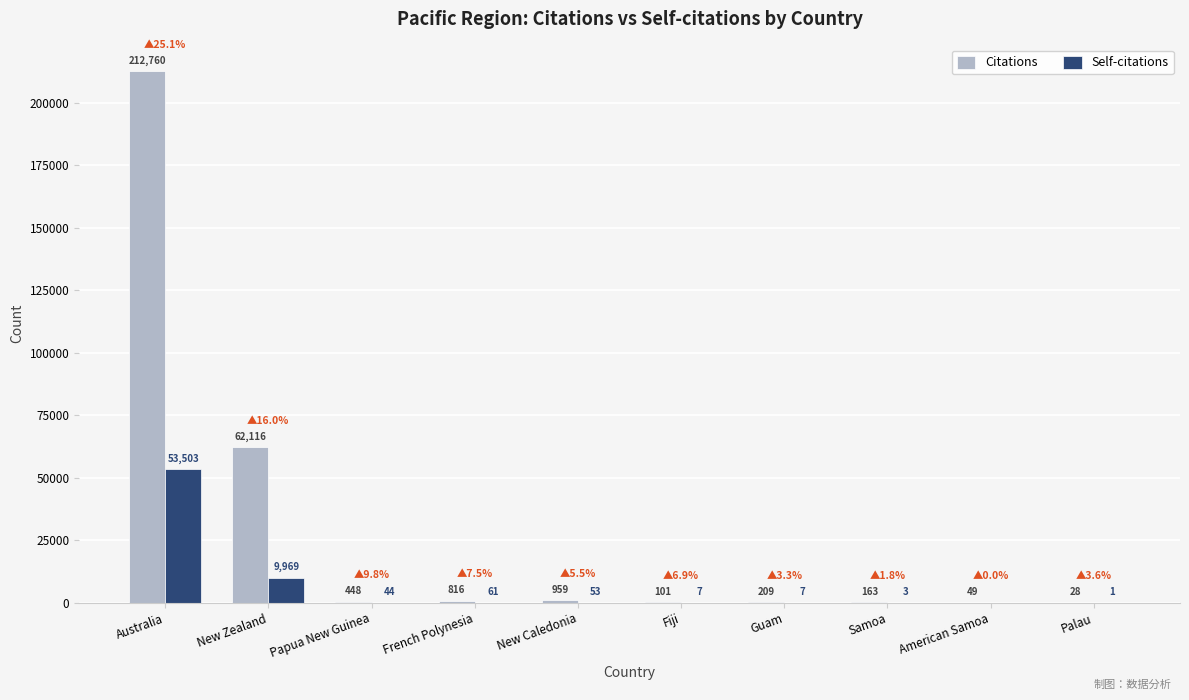

Read the Citations value at New Zealand.

62116